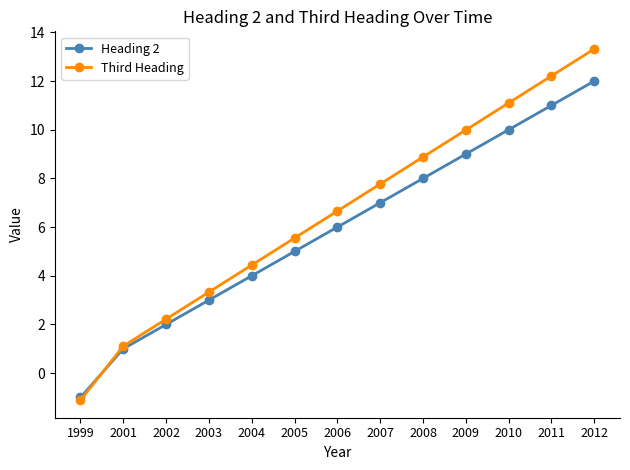

How many lines are shown in the chart?

2